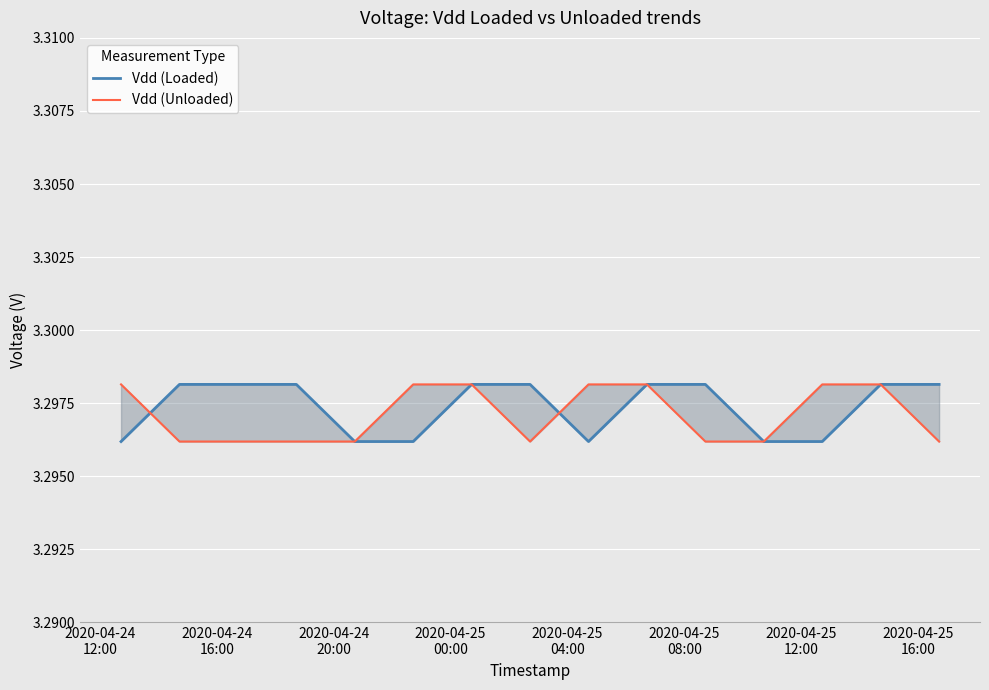

Read the Vdd (Unloaded) value at 2020-04-25
00:00.

3.3